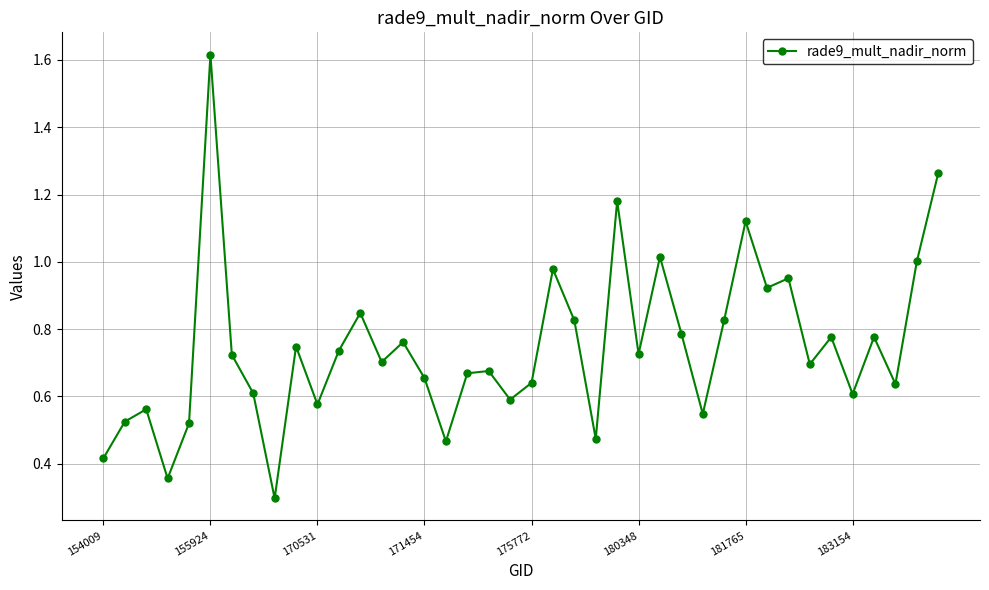

Does the chart have visible grid lines?

Yes